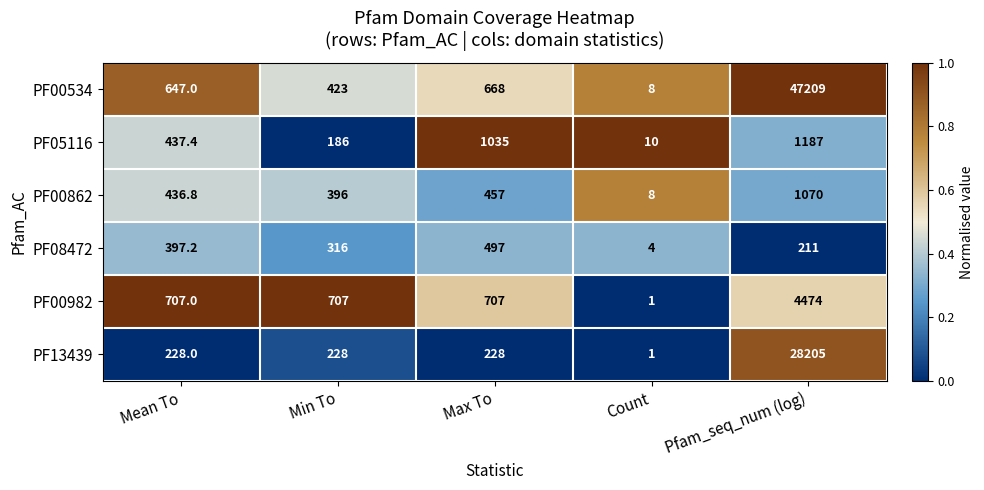

Reading right to left, list all the values displayed in this chart.

PF00534: Pfam_seq_num (log)=47209.0	Count=8.0	Max To=668.0	Min To=423.0	Mean To=647.0
PF05116: Pfam_seq_num (log)=1187.0	Count=10.0	Max To=1035.0	Min To=186.0	Mean To=437.4
PF00862: Pfam_seq_num (log)=1070.0	Count=8.0	Max To=457.0	Min To=396.0	Mean To=436.8
PF08472: Pfam_seq_num (log)=211.0	Count=4.0	Max To=497.0	Min To=316.0	Mean To=397.2
PF00982: Pfam_seq_num (log)=4474.0	Count=1.0	Max To=707.0	Min To=707.0	Mean To=707.0
PF13439: Pfam_seq_num (log)=28205.0	Count=1.0	Max To=228.0	Min To=228.0	Mean To=228.0